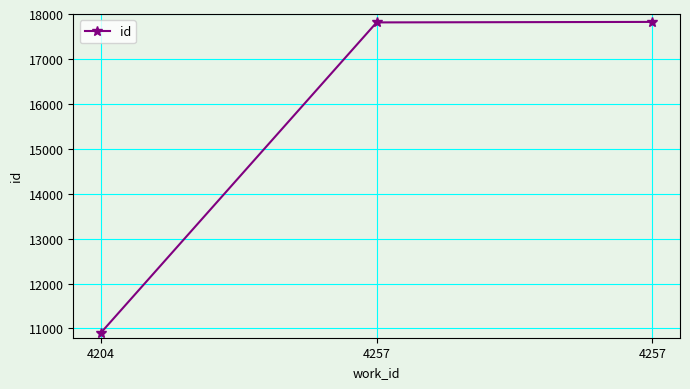

Does the chart display data point markers on the line(s)?

Yes